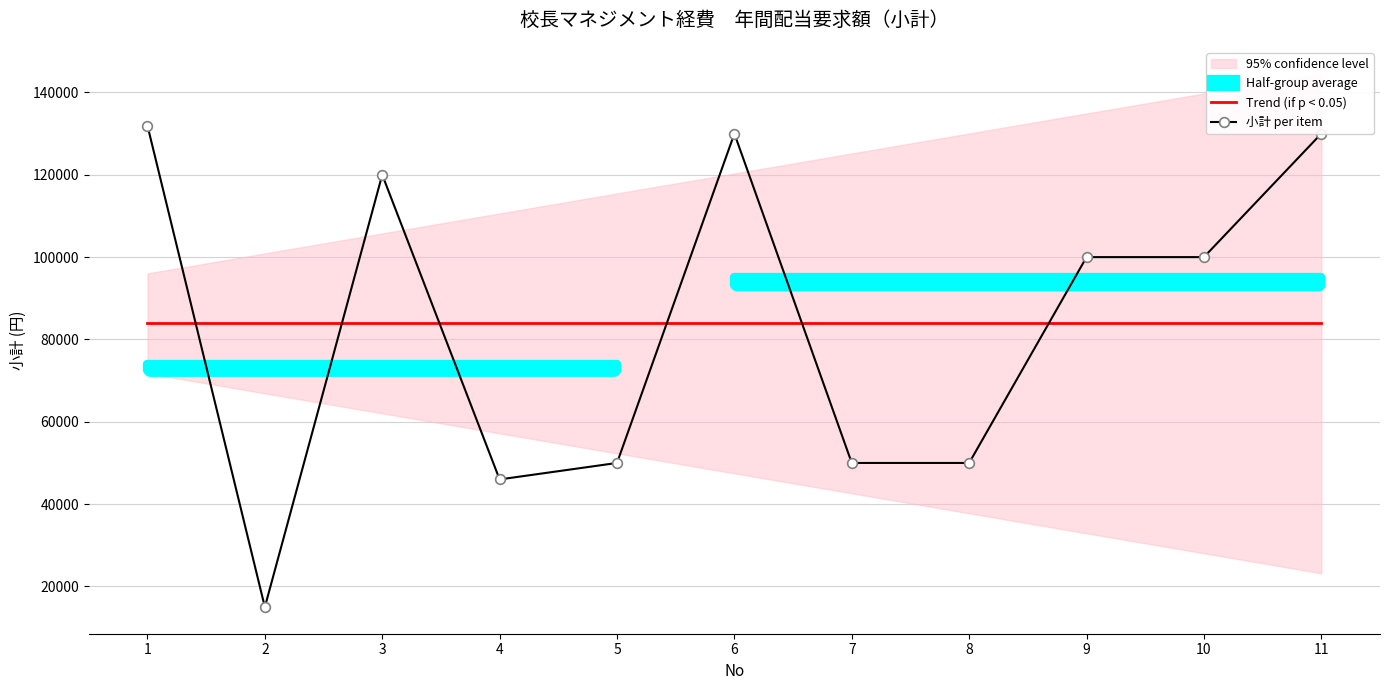

Which category has the highest value across all series?

1